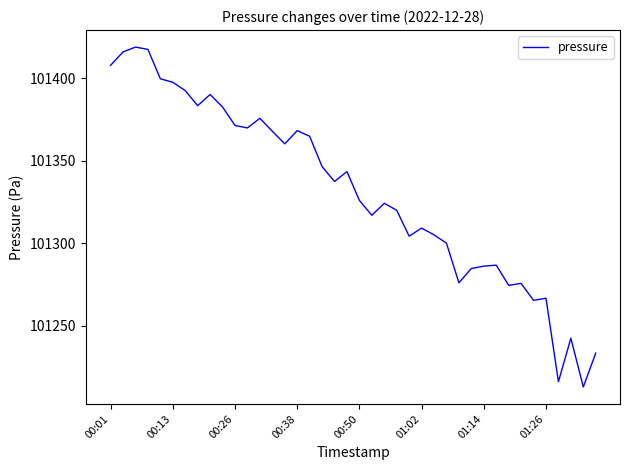

What is the greatest value displayed?

101418.8